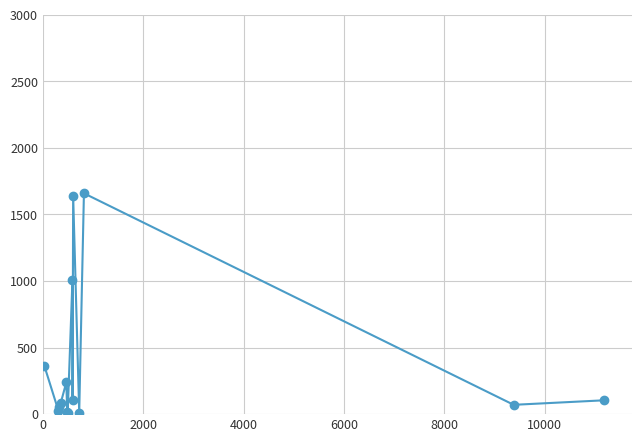

What is the average value?

385